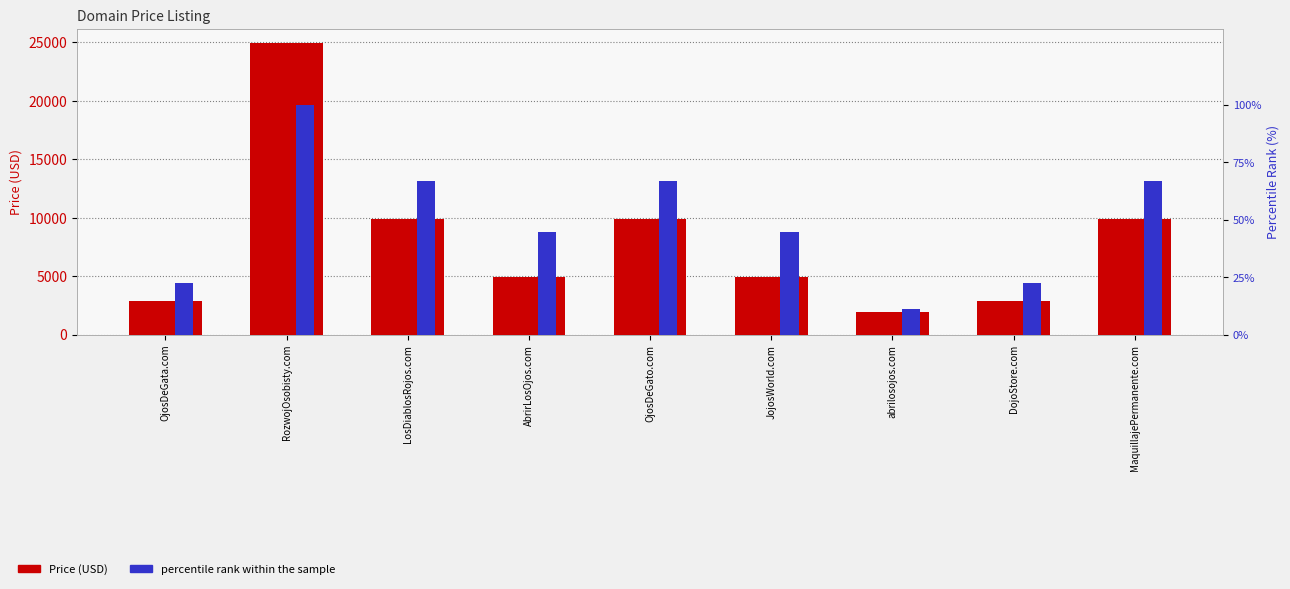

At how many categories does at least one series exceed 3554?

6